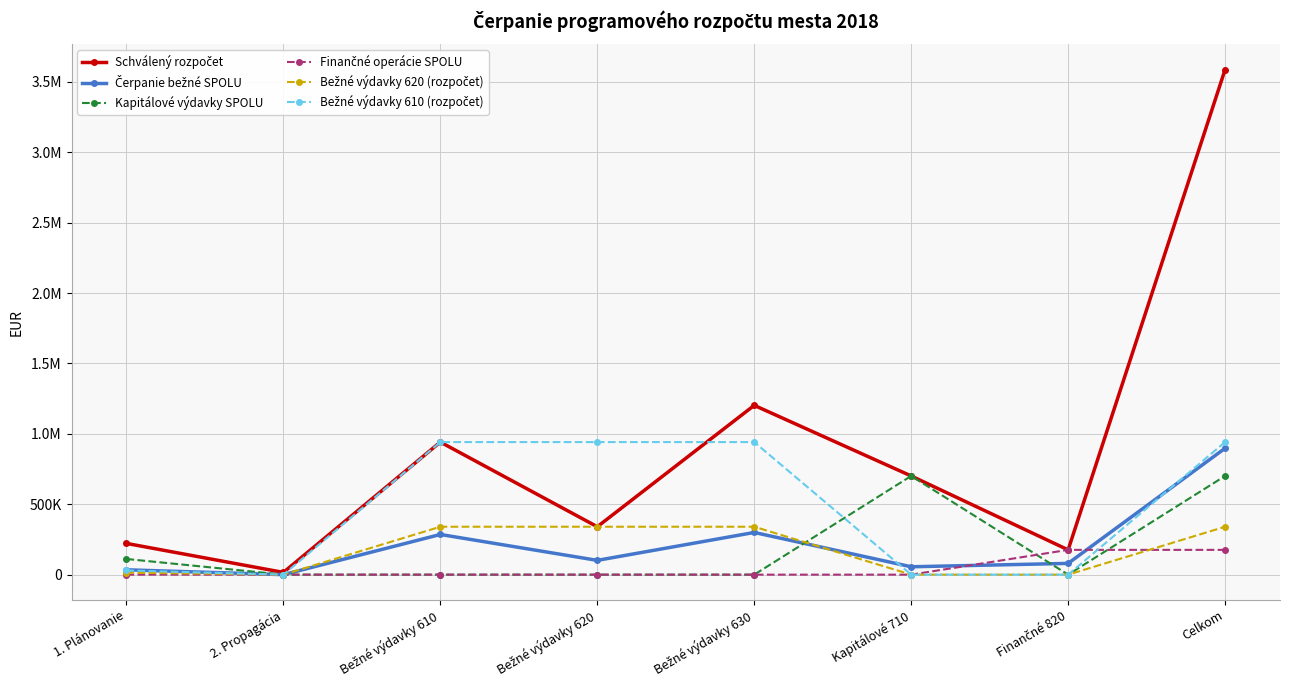

Rank the series by their maximum value, from lowest to highest.

Finančné operácie SPOLU, Bežné výdavky 620 (rozpočet), Kapitálové výdavky SPOLU, Čerpanie bežné SPOLU, Bežné výdavky 610 (rozpočet), Schválený rozpočet